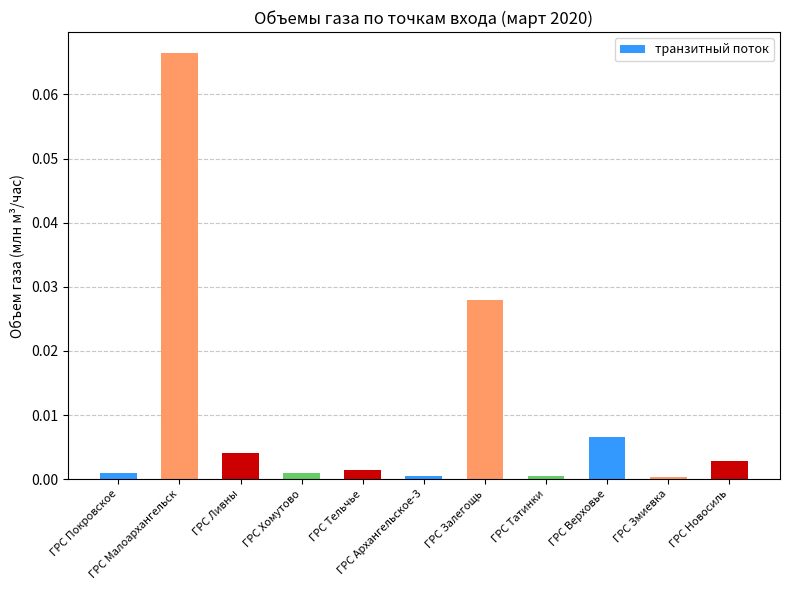

Does the chart contain stacked bars?

No